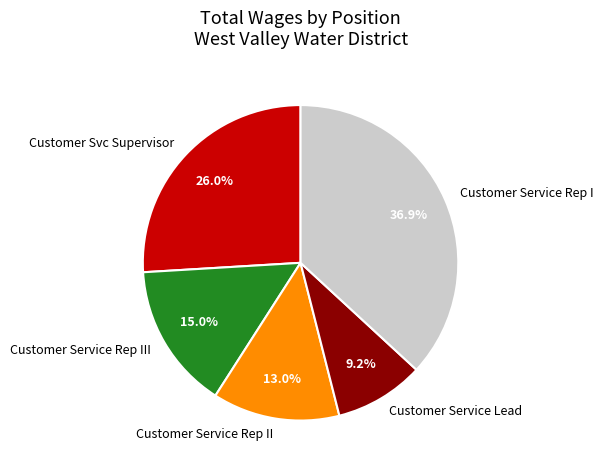

To the nearest percent, what percentage of the pie is Customer Service Rep II?

13%